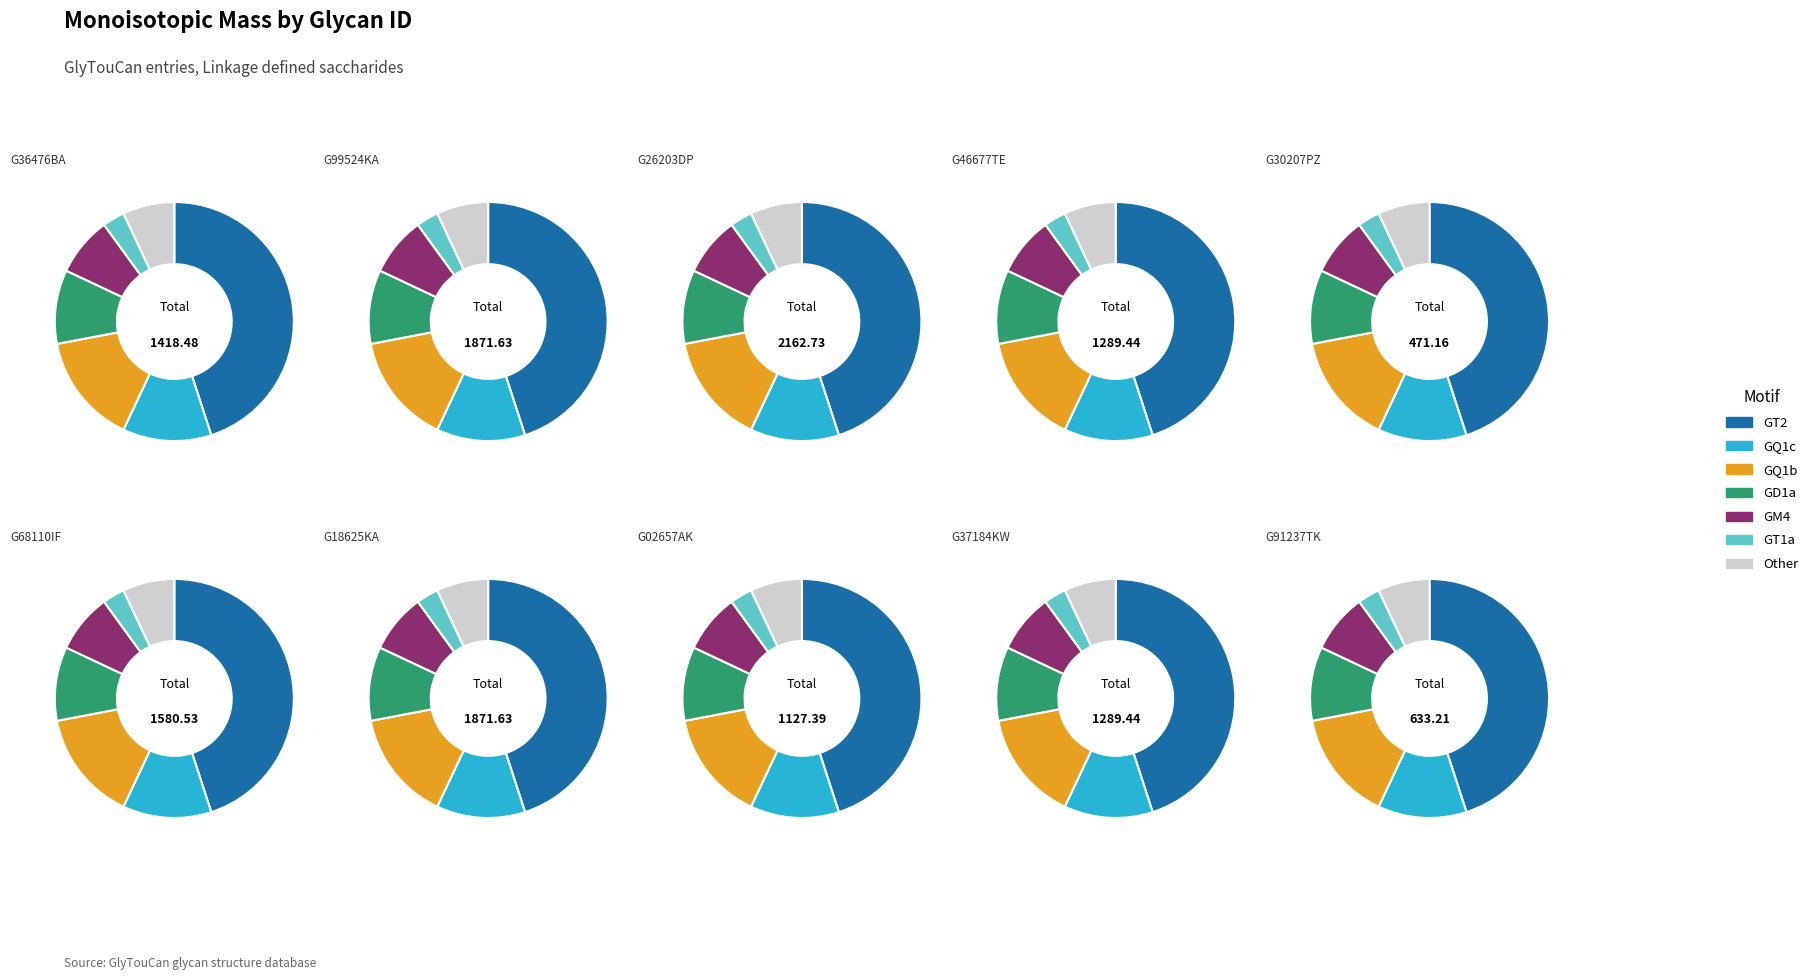

What portion of the pie excludes G37184KW?

90.6%